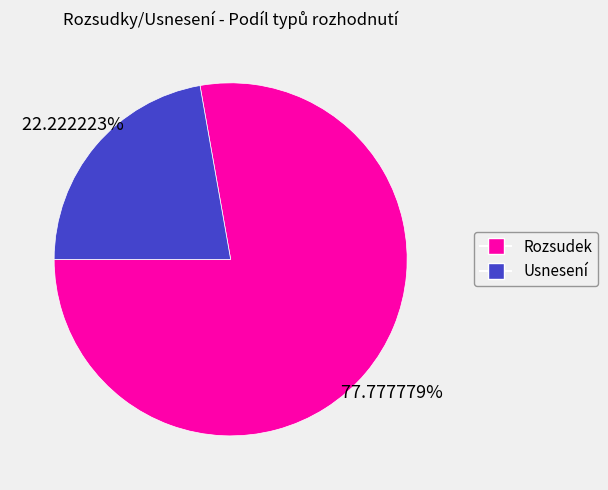

Between Usnesení and Rozsudek, which is larger?

Rozsudek